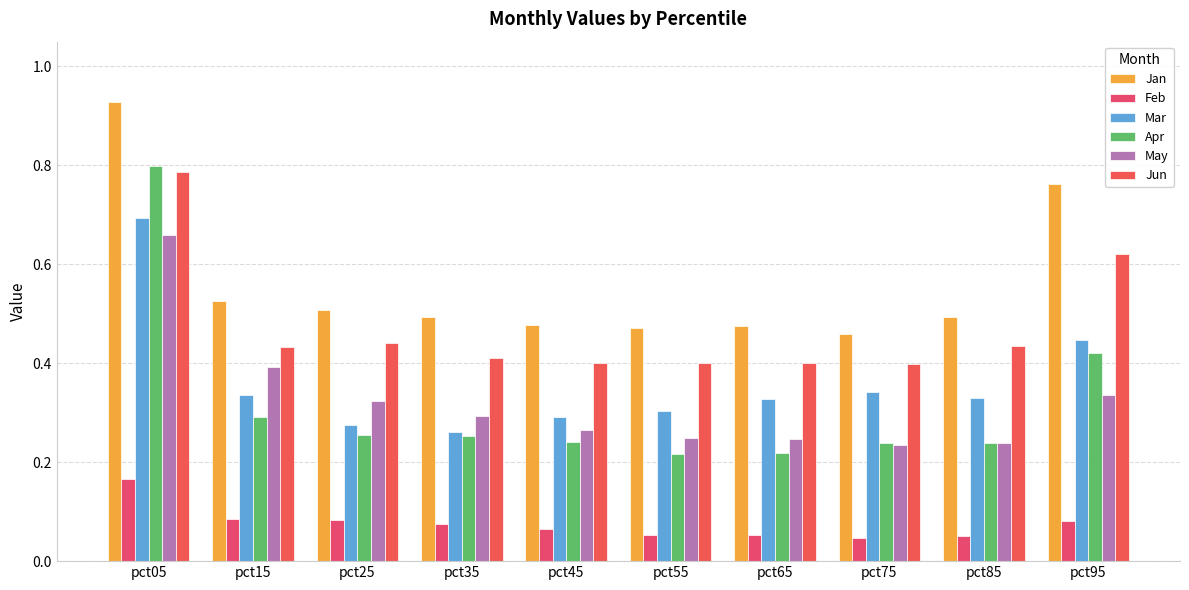

What are all the series names shown in the legend?

Jan, Feb, Mar, Apr, May, Jun